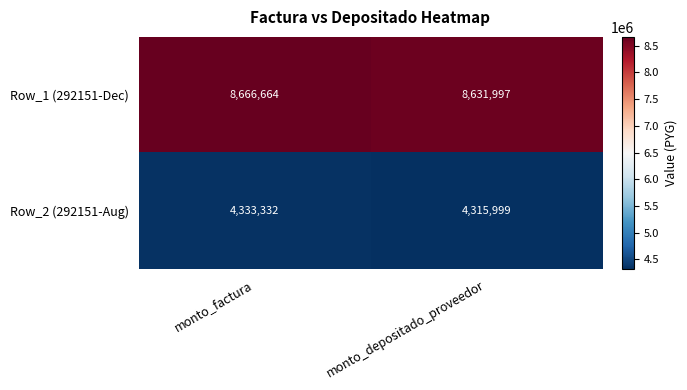

Which series has the largest total across all categories?

Row_1 (292151-Dec)